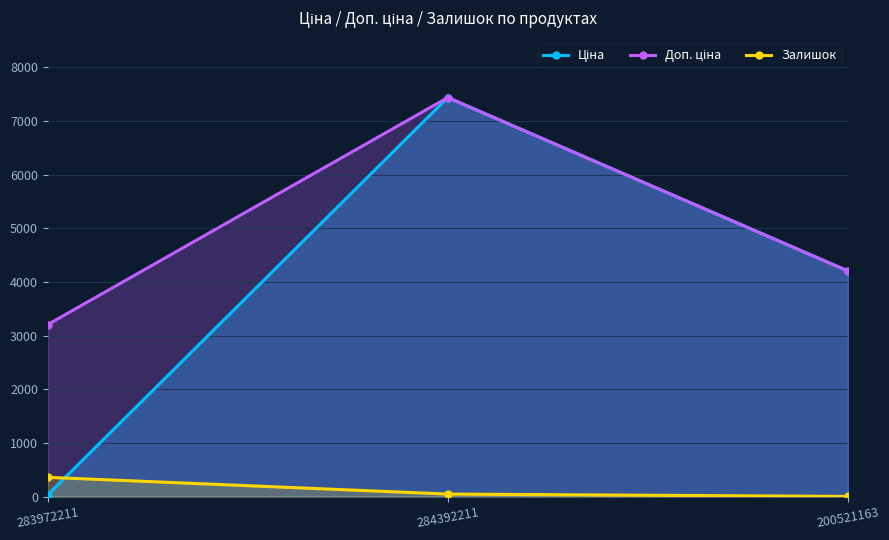

Reading left to right, what are all the values shown in this chart?

Ціна: 32.0	7436.2	4204.8
Доп. ціна: 3205.0	7436.2	4205.0
Залишок: 358.0	46.0	2.0